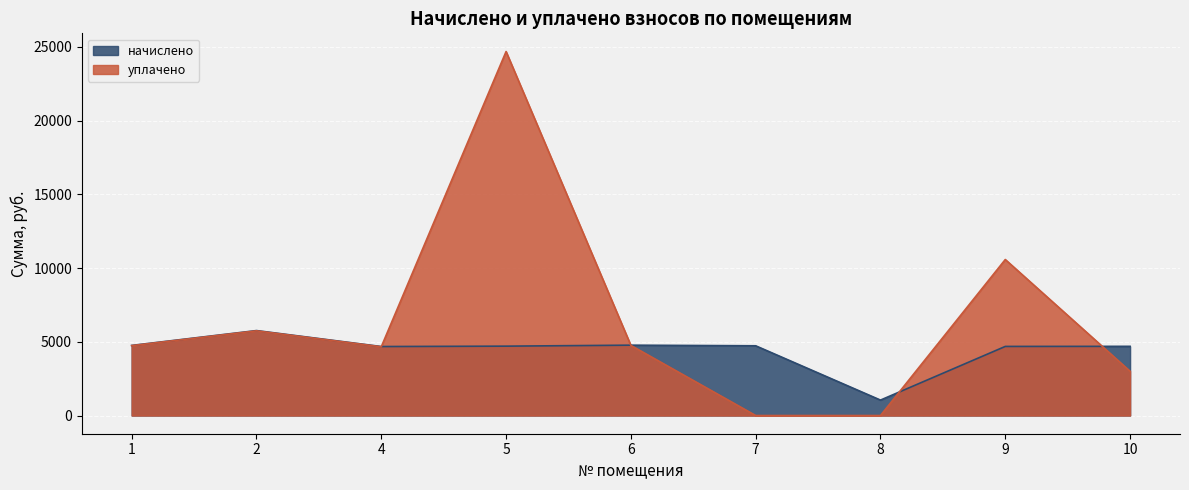

How many data points in уплачено are above 4737?

5